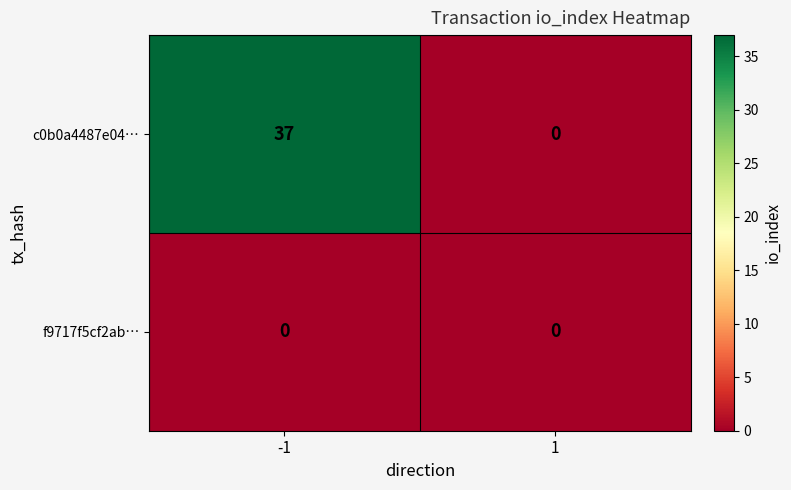

Reading left to right, what are all the values shown in this chart?

c0b0a4487e04…: -1=37	1=0
f9717f5cf2ab…: -1=0	1=0